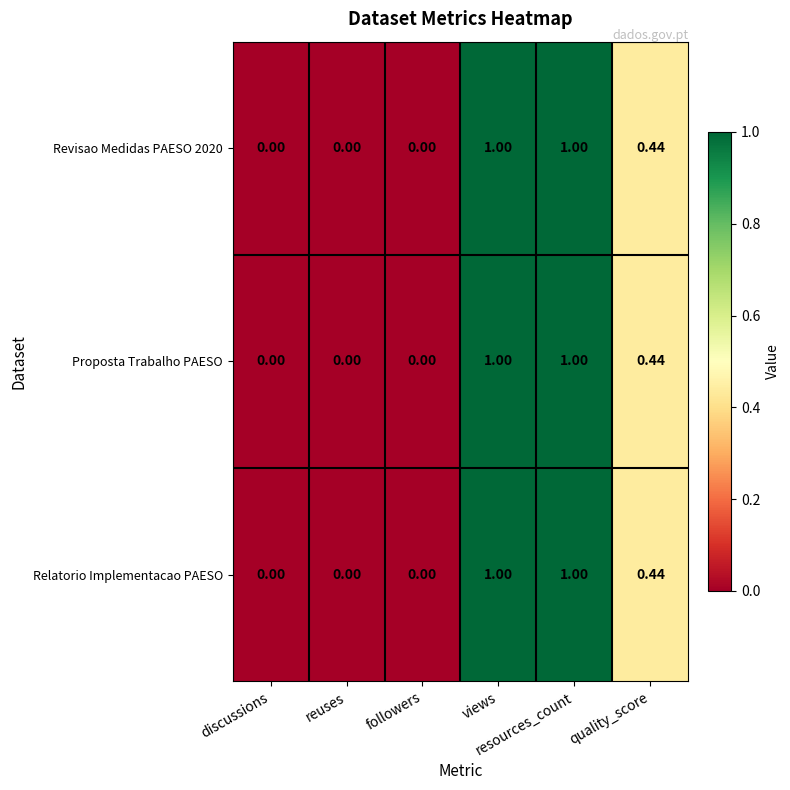

Count the number of data series in this chart.

3